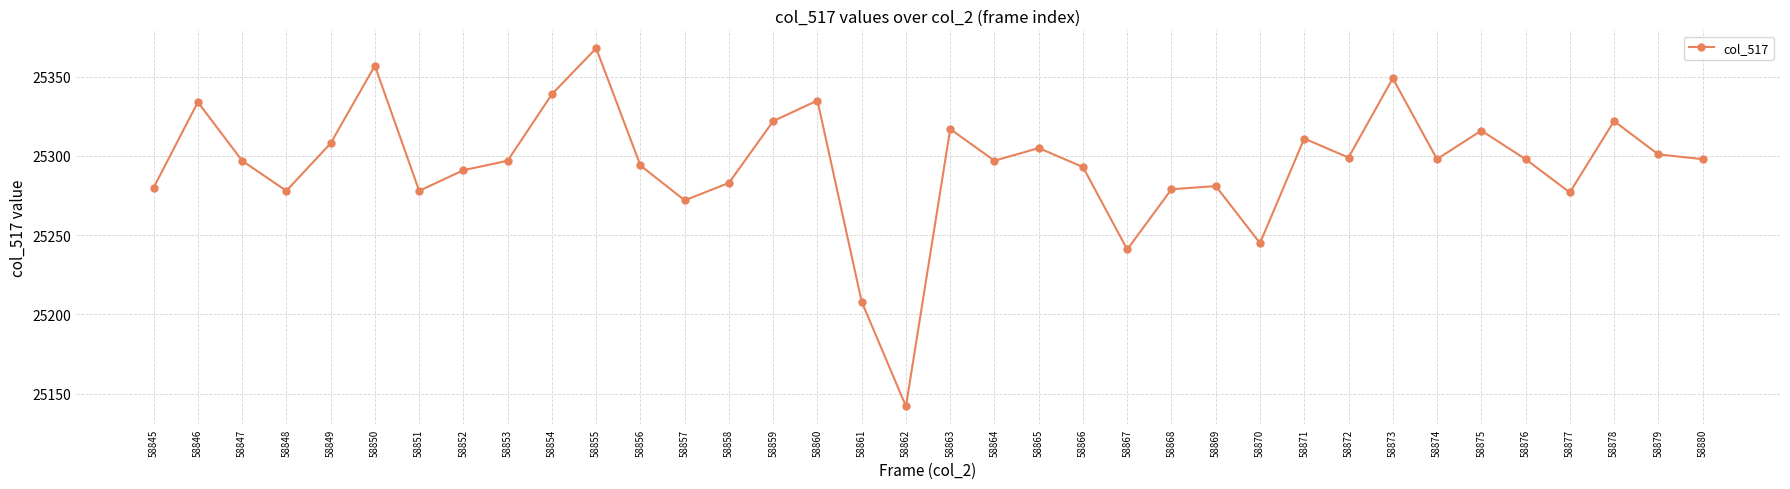

What is the change in value from 58868 to 58878?

+43